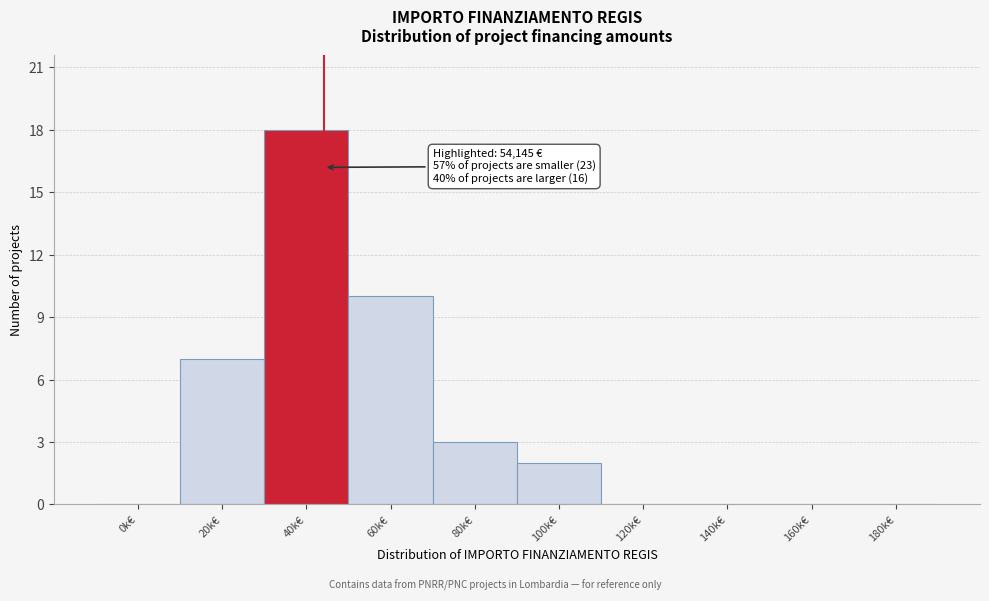

Reading left to right, list all the values displayed in this chart.

0k€=0	20k€=7	40k€=18	60k€=10	80k€=3	100k€=2	120k€=0	140k€=0	160k€=0	180k€=0